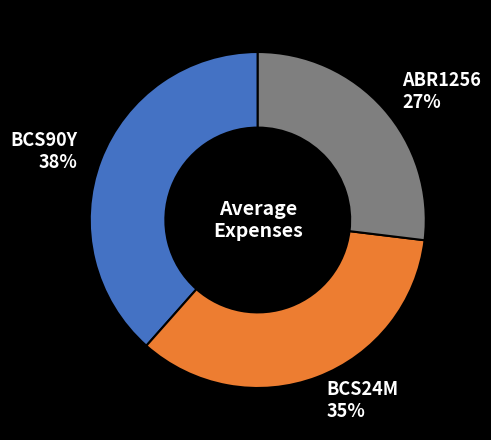

Does ABR1256 account for over 50% of the chart?

No